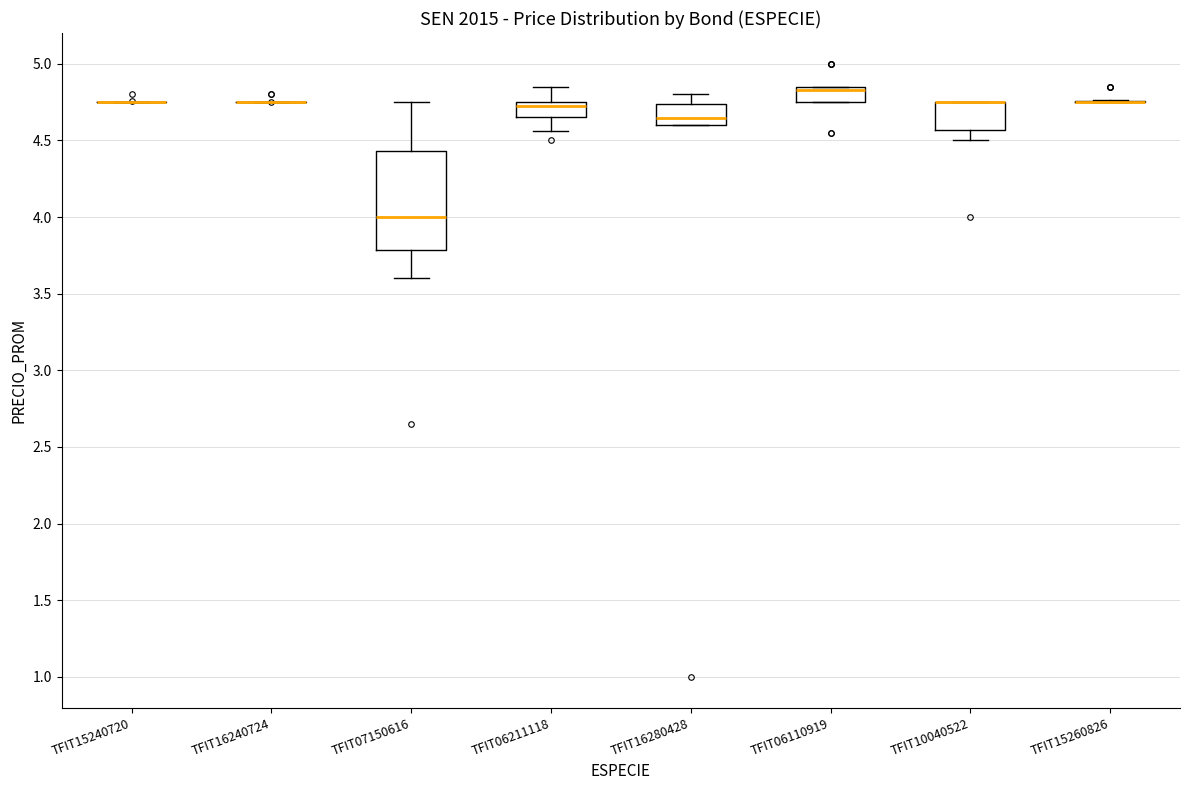

Where is the upper edge of the box for TFIT07150616 on the y-axis? The values are not printed on the chart, so give them approximately, as read against the axis.

4.45